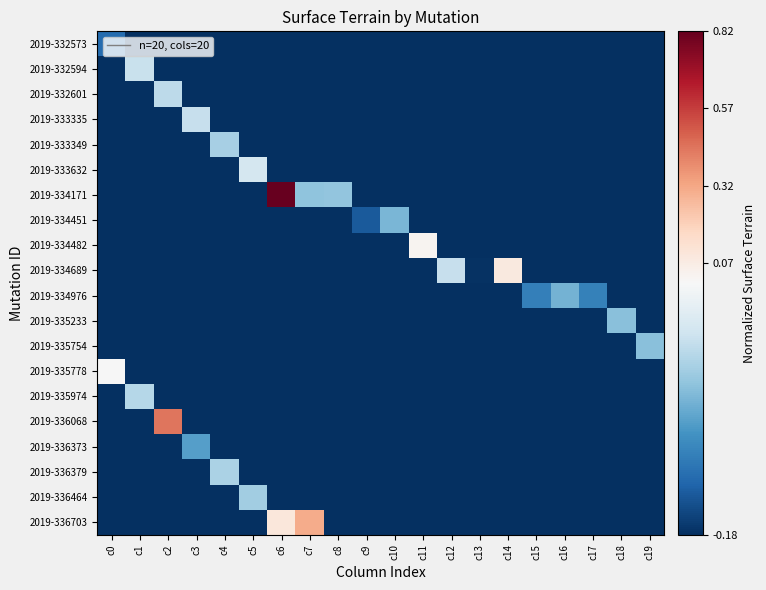

At which category is the sum across all series the highest?

c6